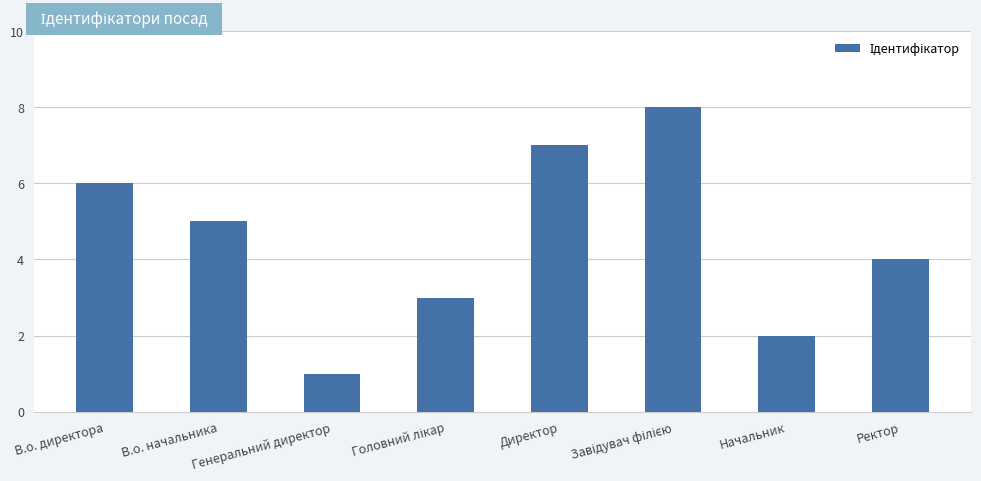

How many data points are less than 5?

4